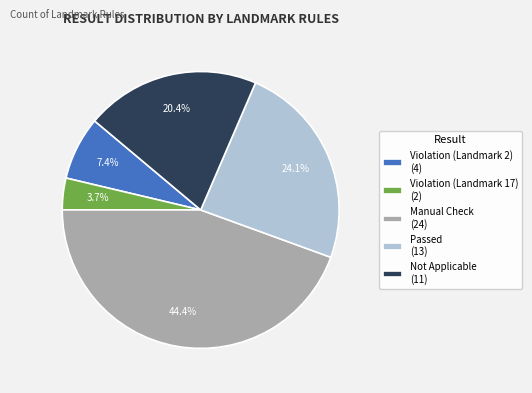

What percentage is NOT represented by Violation (Landmark 17)?

96.3%